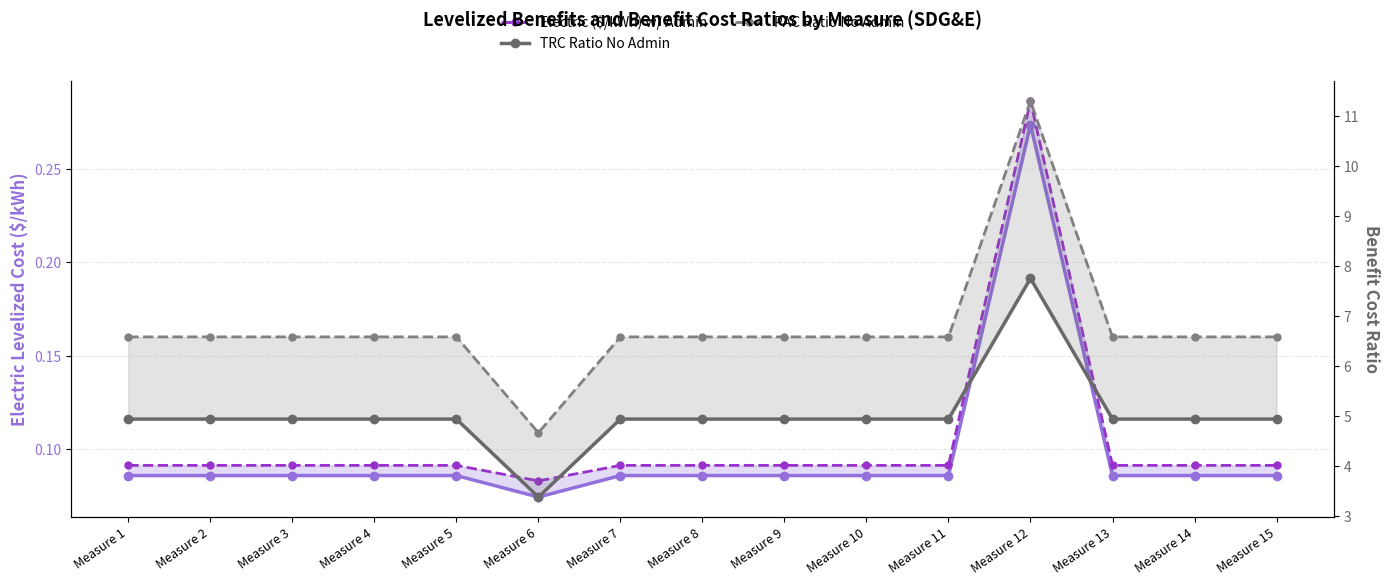

Which category has the highest value across all series?

Measure 12